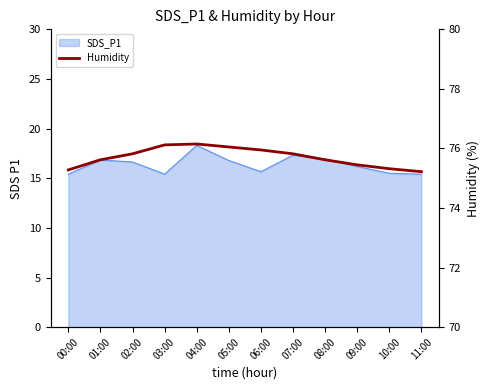

Which label corresponds to the largest value in the chart?

04:00